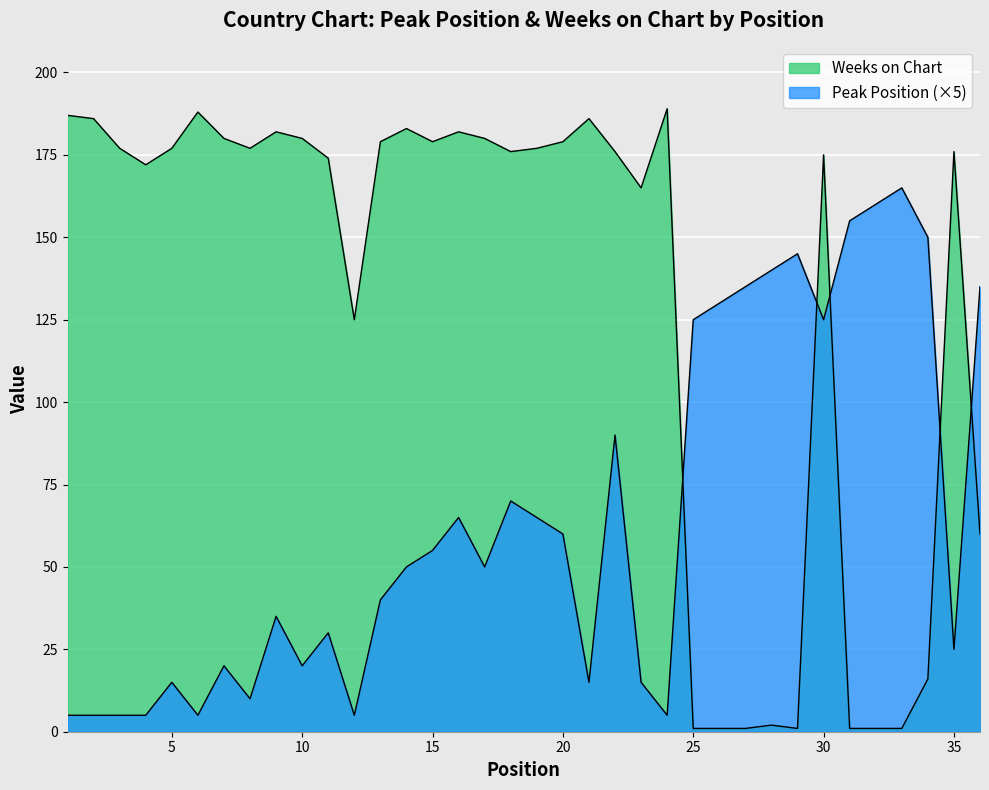

True or false: Weeks on Chart and Peak Position cross at least once.

True